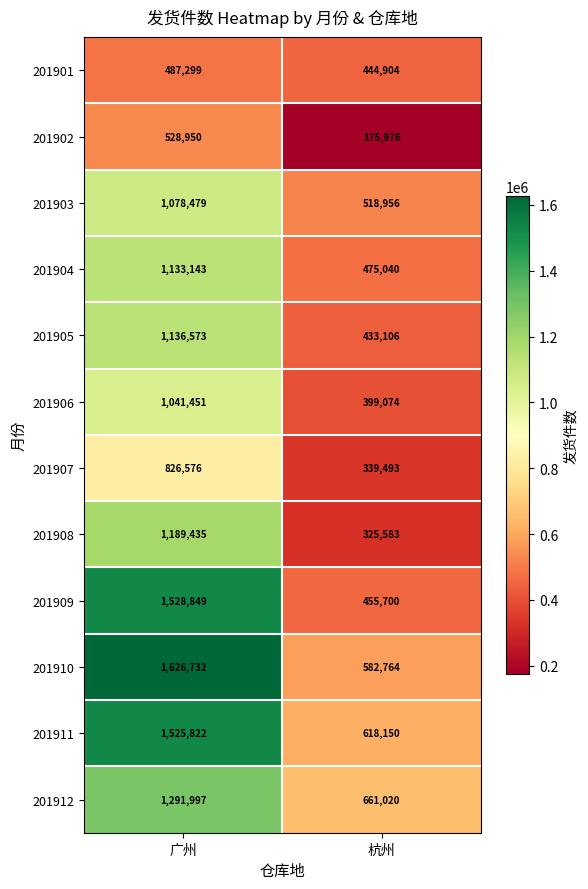

What value does the 201912 series have at 杭州, to the nearest 10?

661020